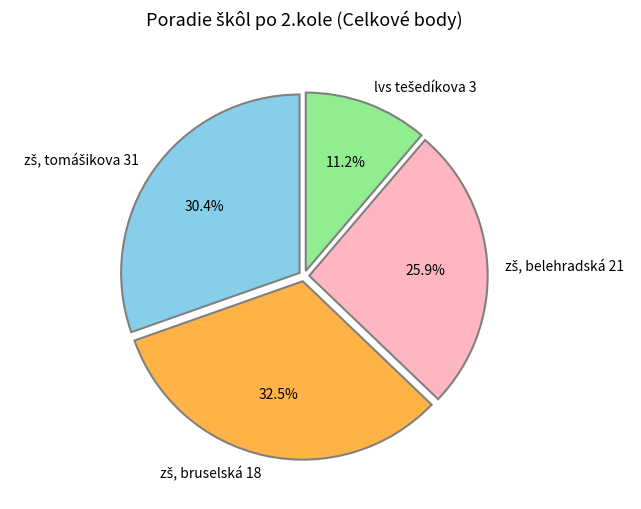

Is there any slice that represents more than half of the pie?

No